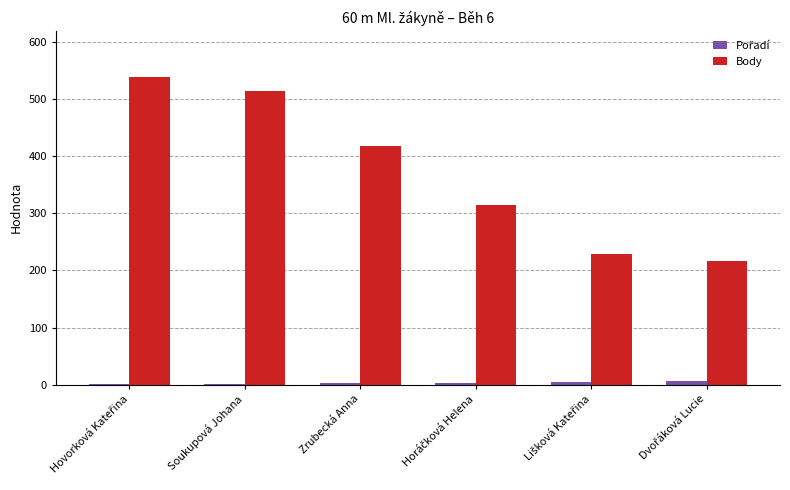

Which series has the largest total across all categories?

Body